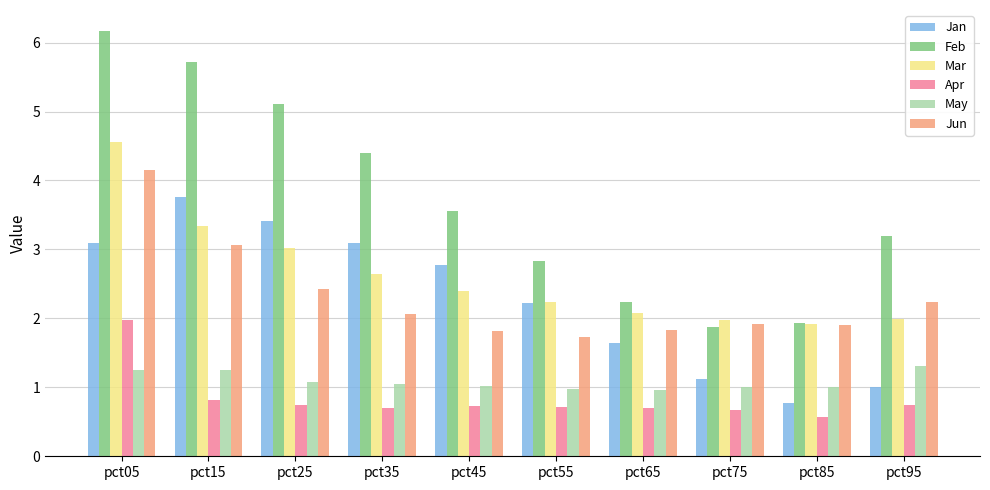

The Apr series shows 1.2 at pct95. True or false?

False